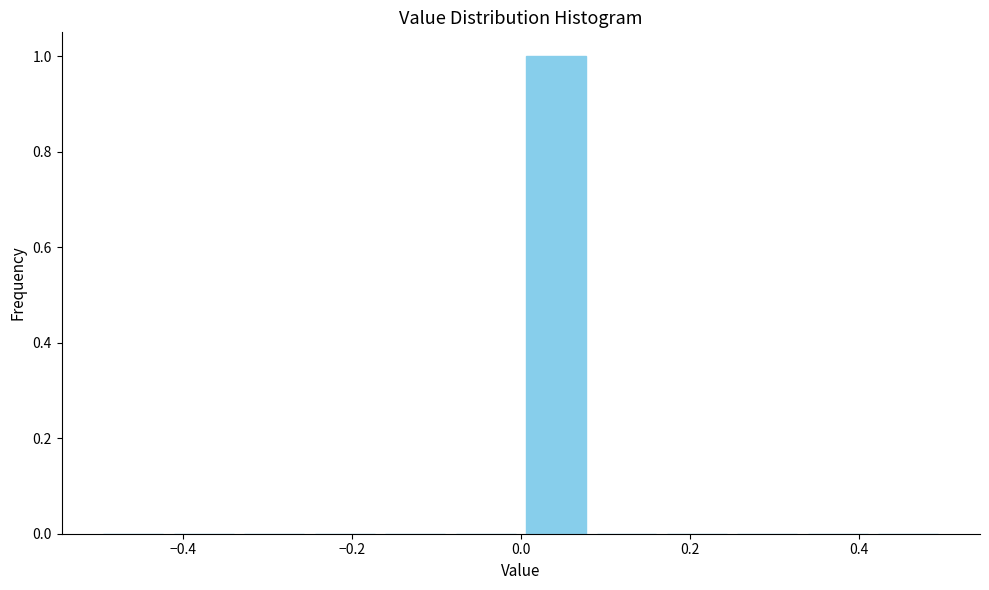

Reading left to right, transcribe this chart: for each bar, give the range it covers on the x-axis and its height. Neither the bar edges nor the heights are printed on the chart, so give them approximately, as read against the axes.

-0.50 to -0.42: 0
-0.42 to -0.34: 0
-0.34 to -0.24: 0
-0.24 to -0.16: 0
-0.16 to -0.08: 0
-0.08 to 0.00: 0
0.00 to 0.08: 1
0.08 to 0.16: 0
0.16 to 0.26: 0
0.26 to 0.34: 0
0.34 to 0.42: 0
0.42 to 0.50: 0